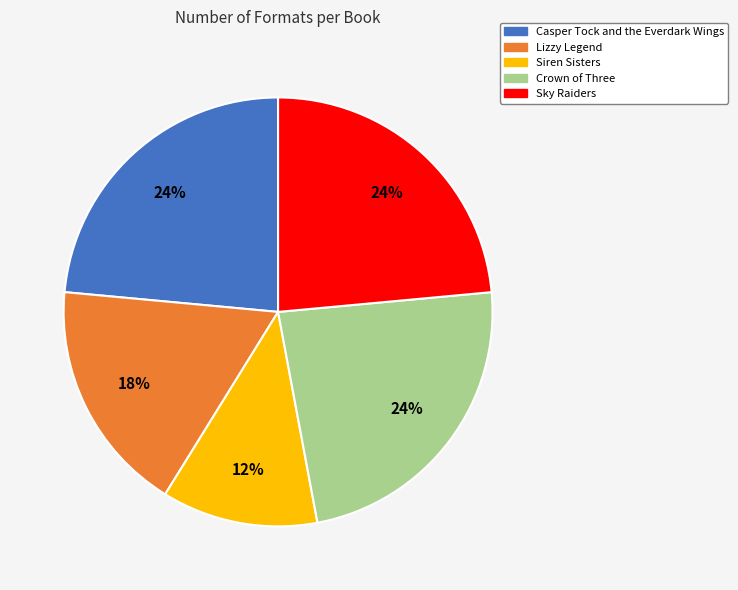

What is the ratio of the value at Sky Raiders to the value at Lizzy Legend?

1.3